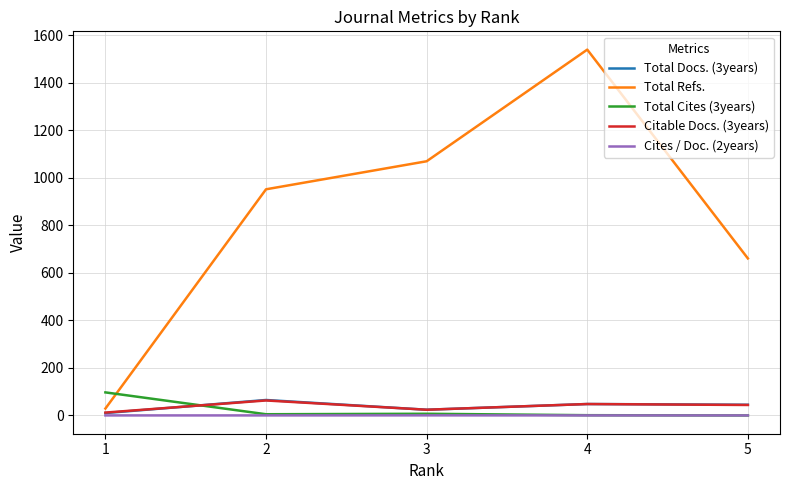

What is the average value of the Total Cites (3years) series?

22.0